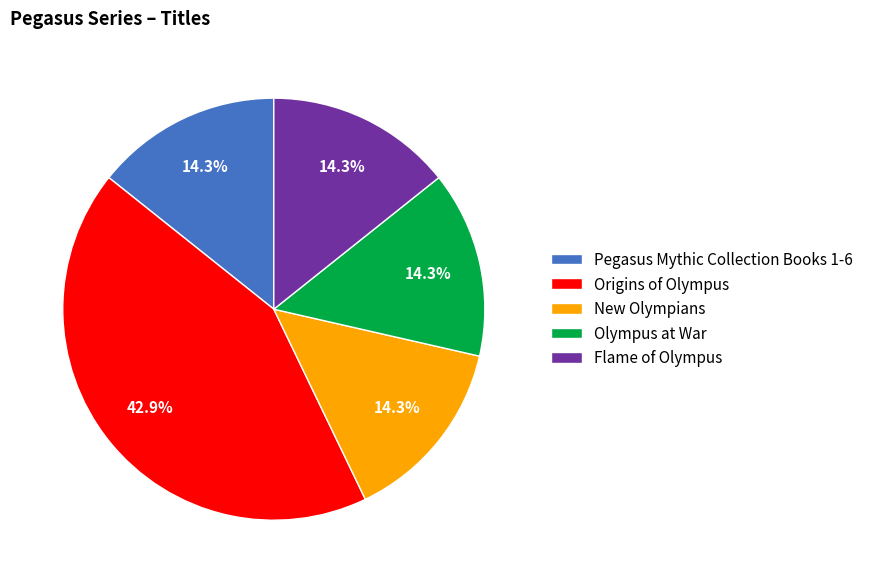

Is Origins of Olympus the majority of the pie?

No